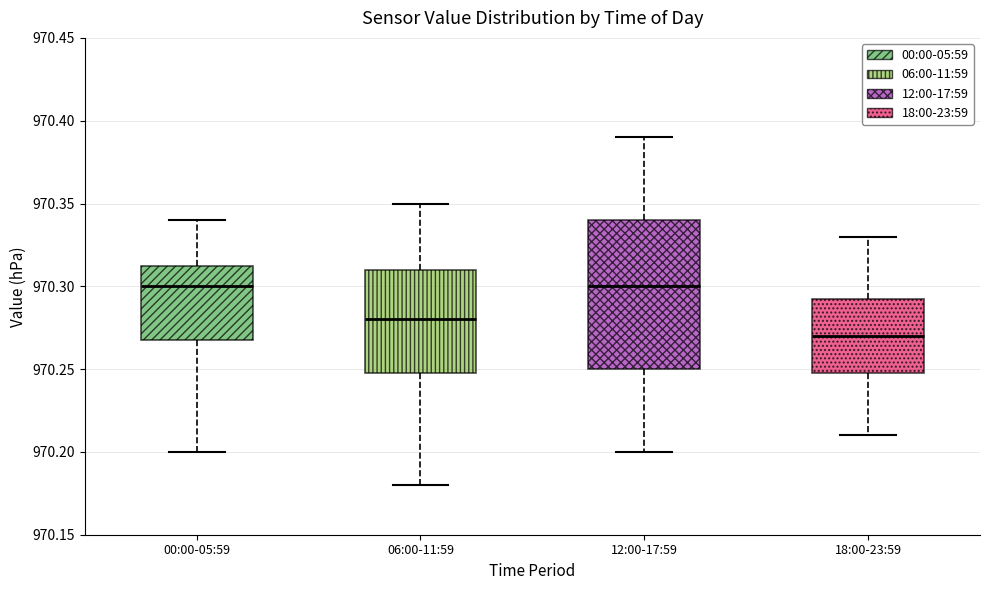

Which box is the tallest, from its lower edge to its upper edge?

12:00-17:59